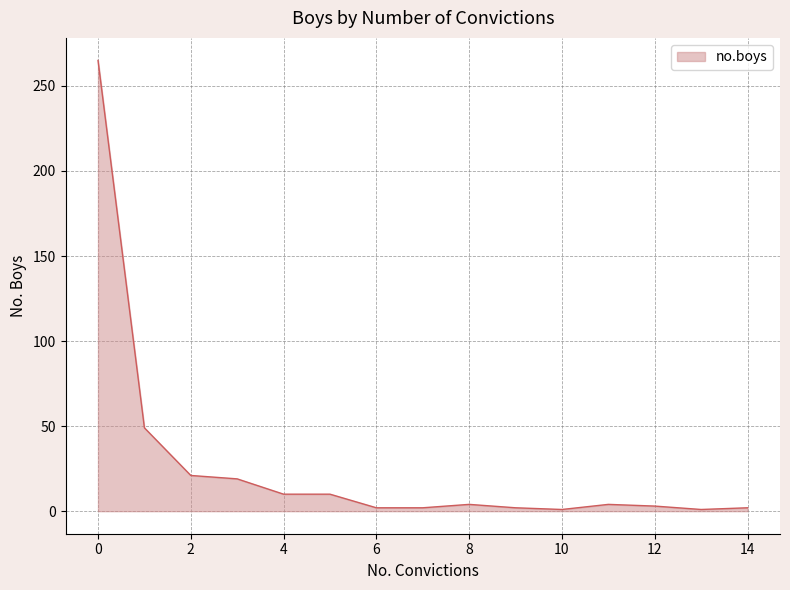

Does the chart display data point markers on the line(s)?

No